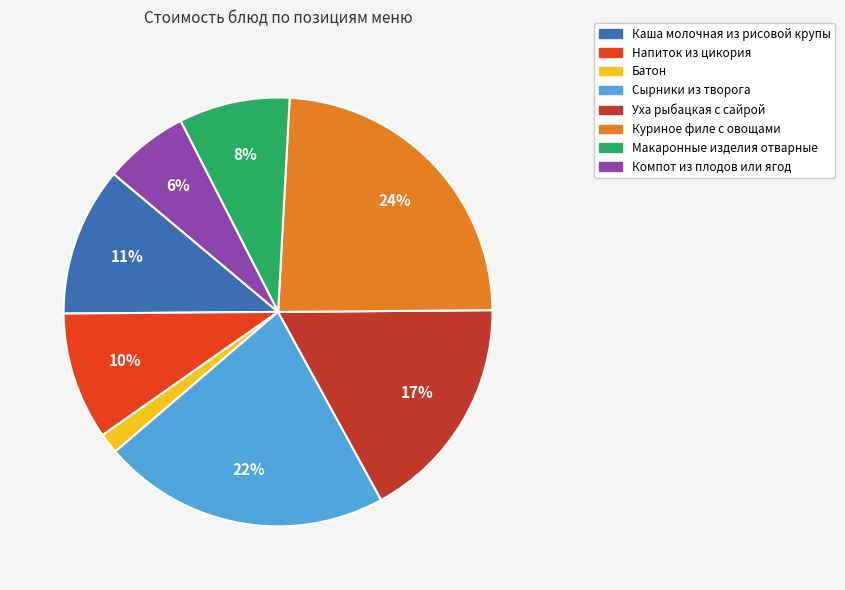

What percentage is the Уха рыбацкая с сайрой slice, to the nearest percent?

17%